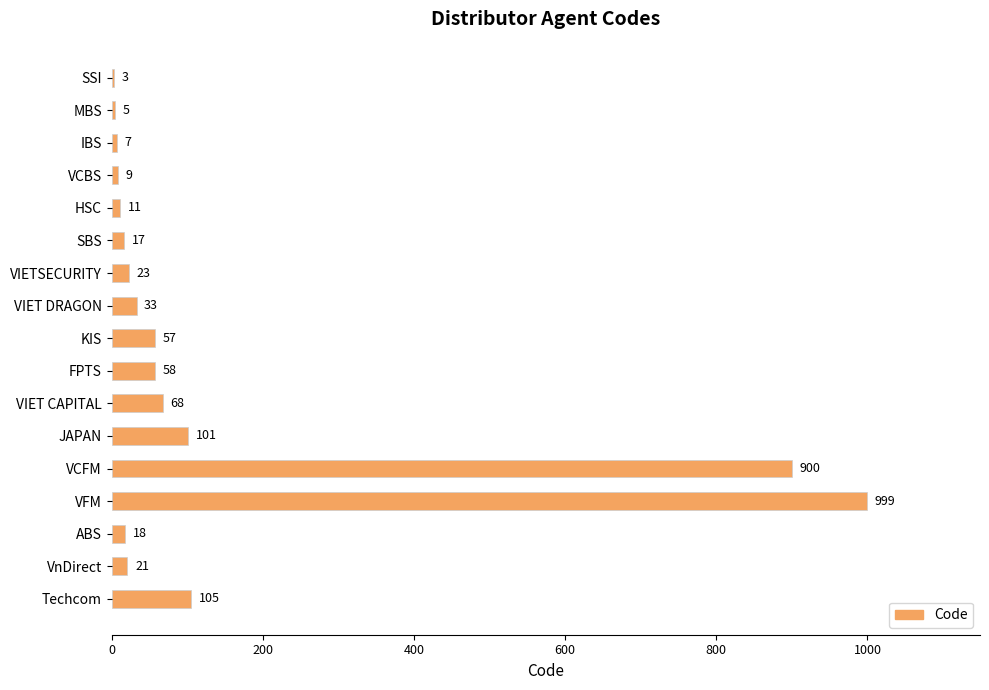

Are the bars horizontal?

Yes